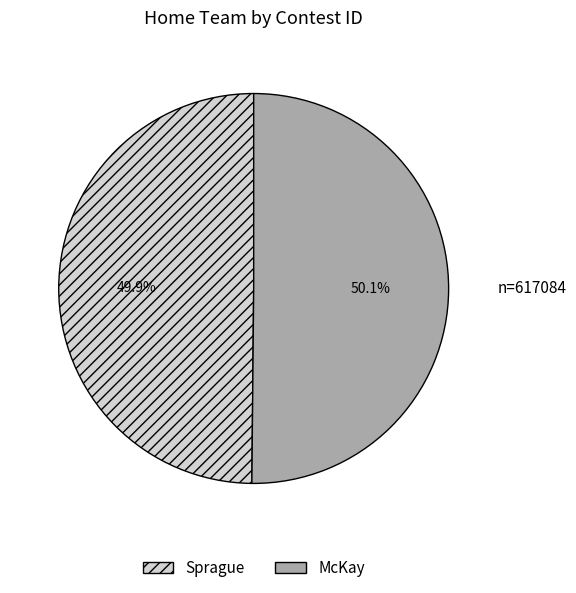

Does any single category account for the majority?

Yes